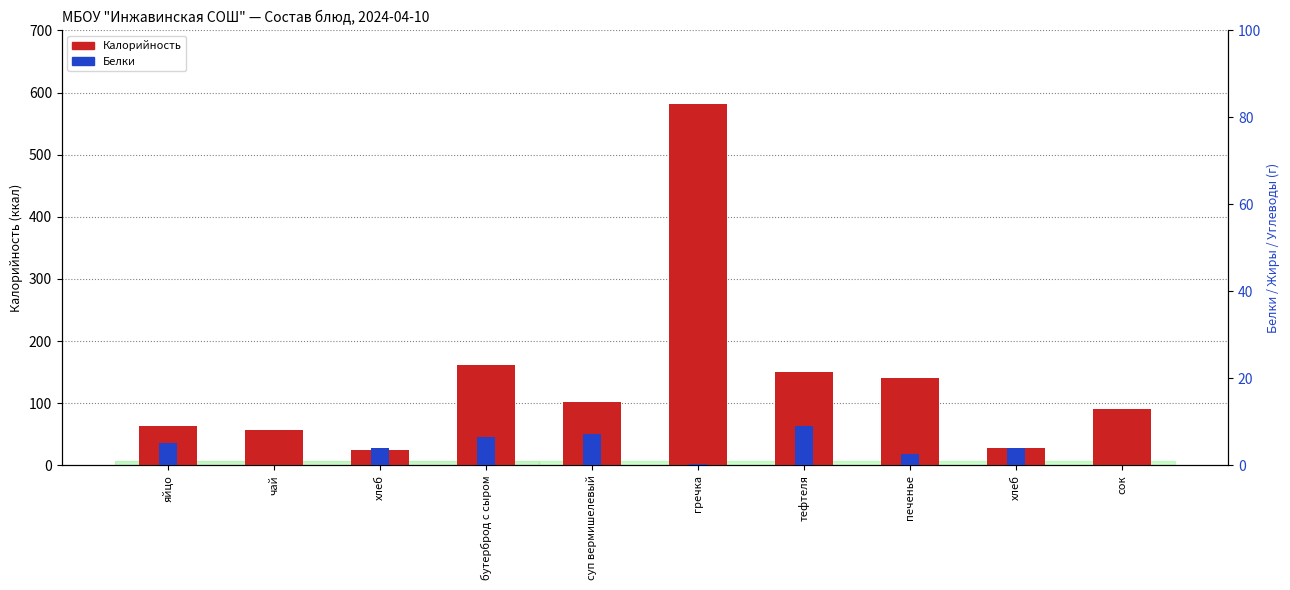

How many bars are there in total?

20